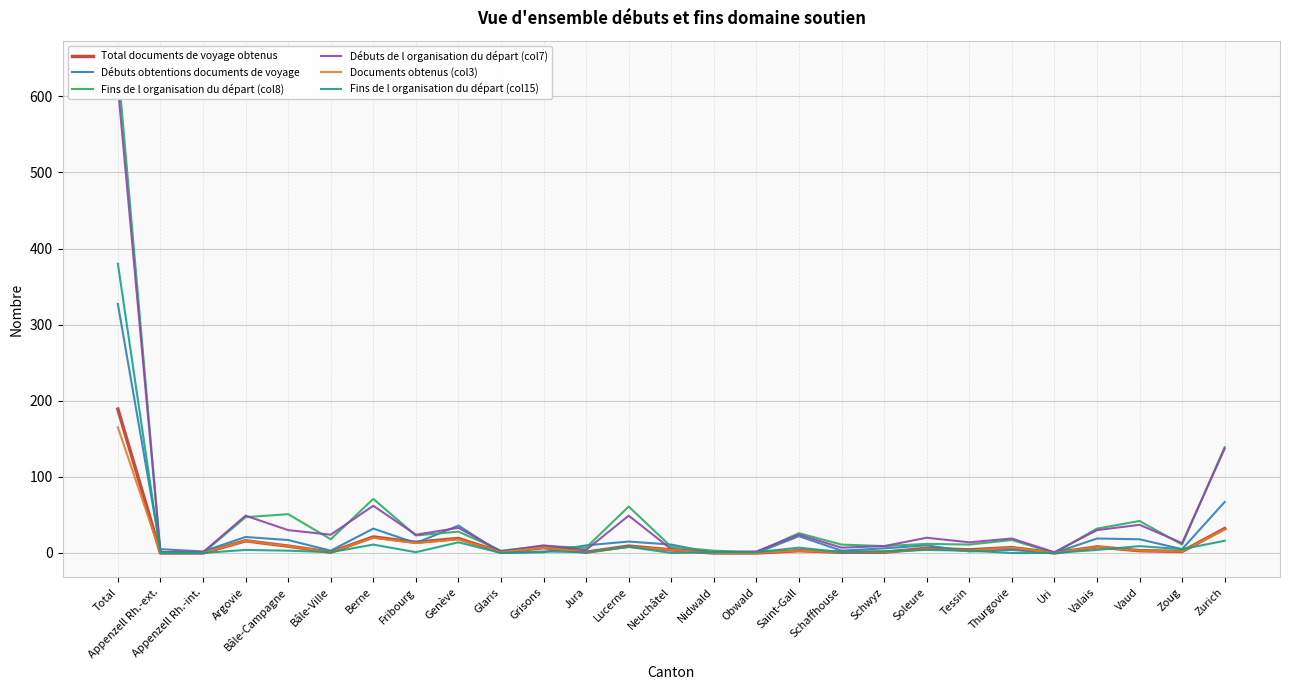

How many values in the Débuts de l organisation du départ (col7) series exceed 19?

13